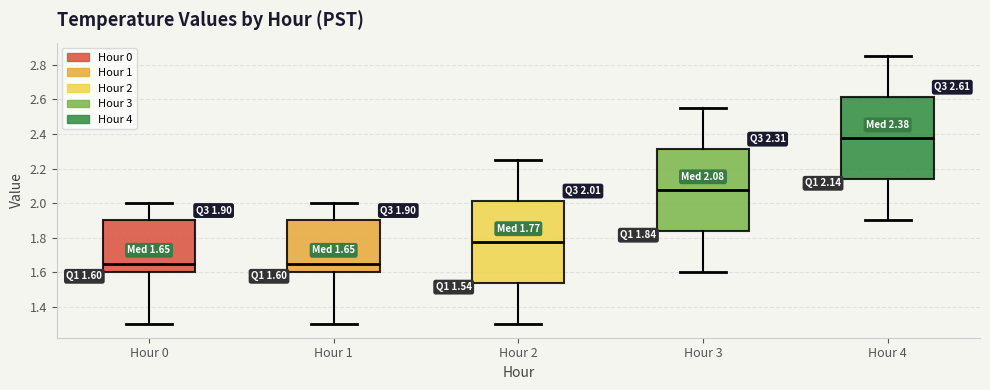

Which box's median line is the highest?

Hour 4